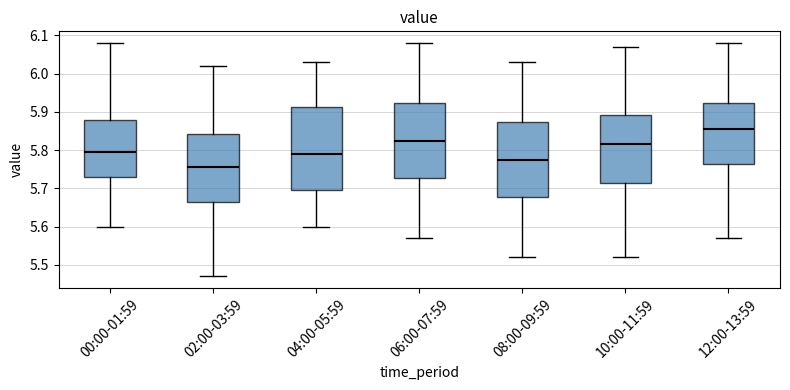

Where does the median line of the box for 08:00-09:59 sit on the y-axis? The values are not printed on the chart, so give them approximately, as read against the axis.

5.78